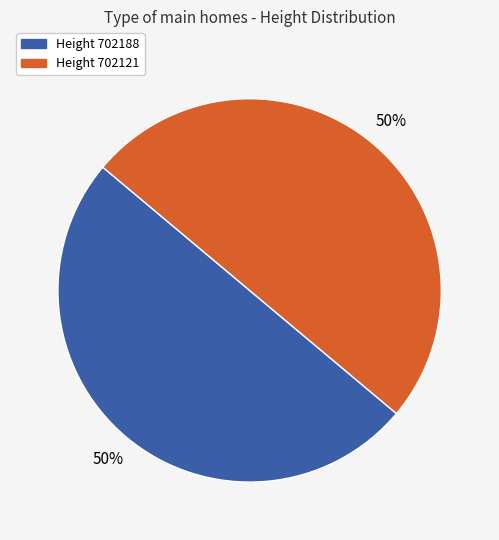

To the nearest percent, what is the average slice percentage?

50%